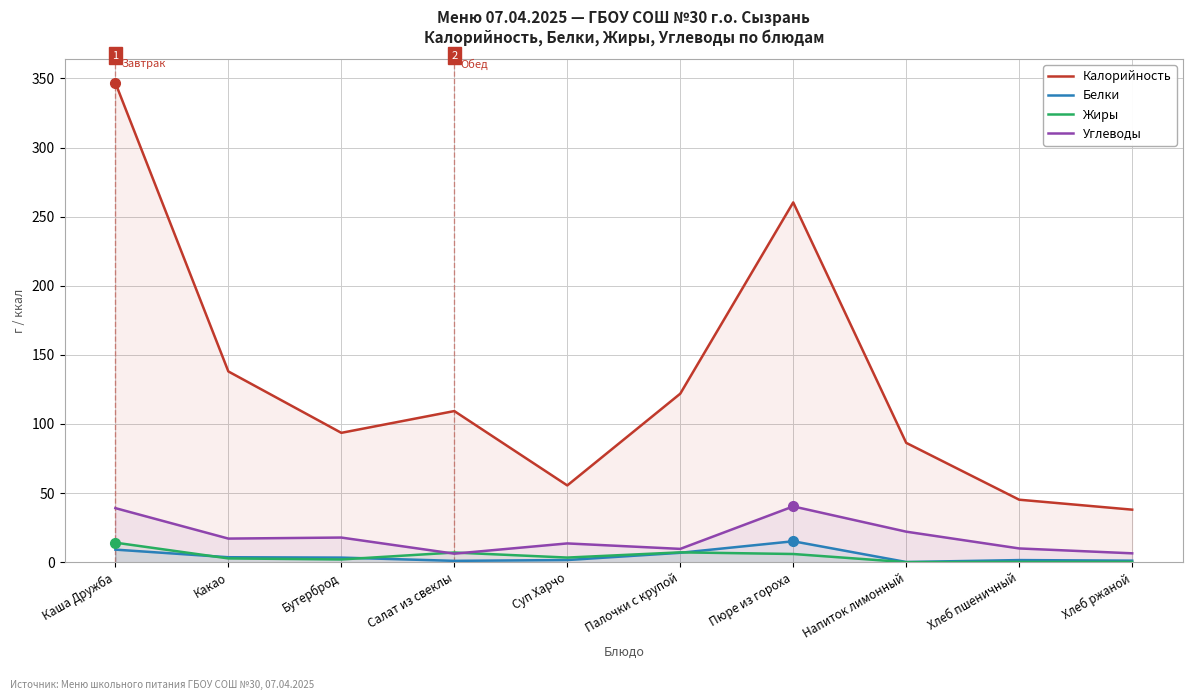

At which label does Калорийность reach its minimum?

Хлеб ржаной